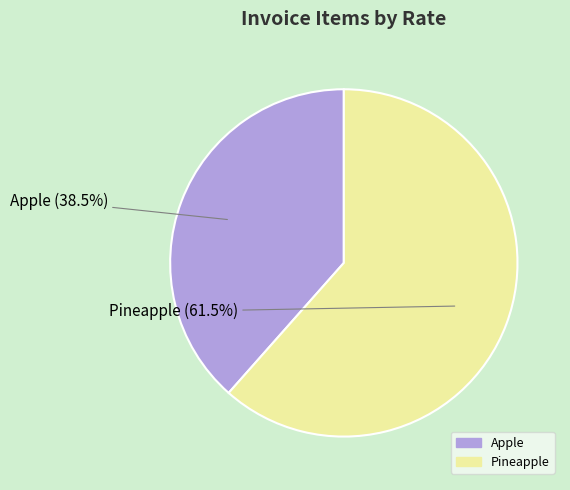

Which category has the biggest portion of the pie?

Pineapple